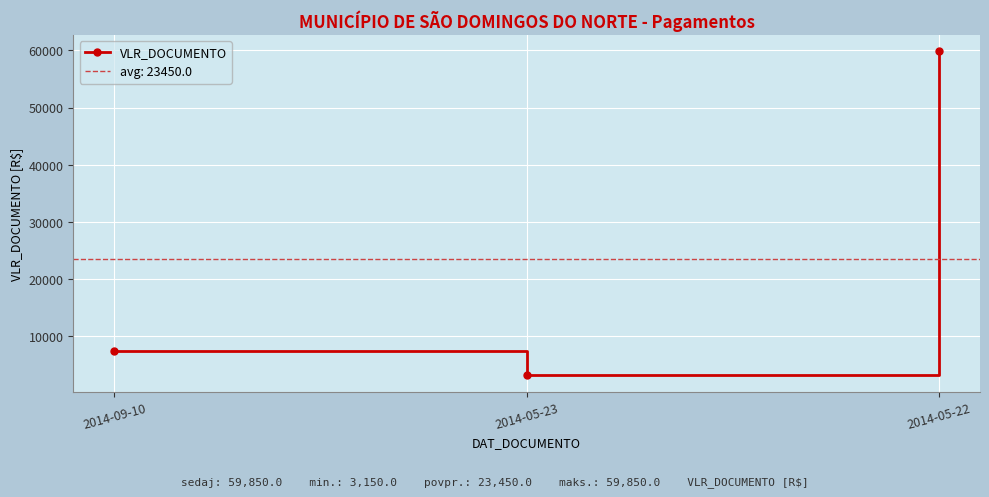

Which label corresponds to the smallest value in the chart?

2014-05-23